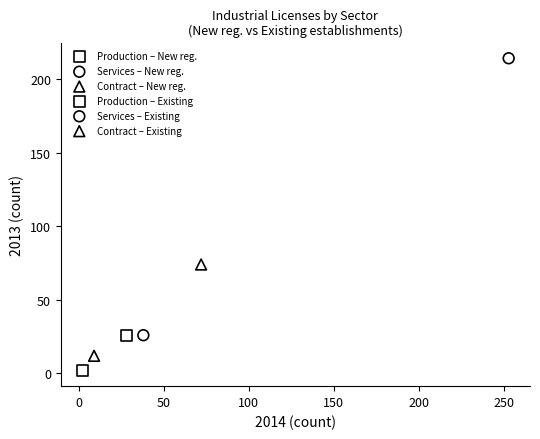

What are all the series names shown in the legend?

Production – New reg., Services – New reg., Contract – New reg., Production – Existing, Services – Existing, Contract – Existing